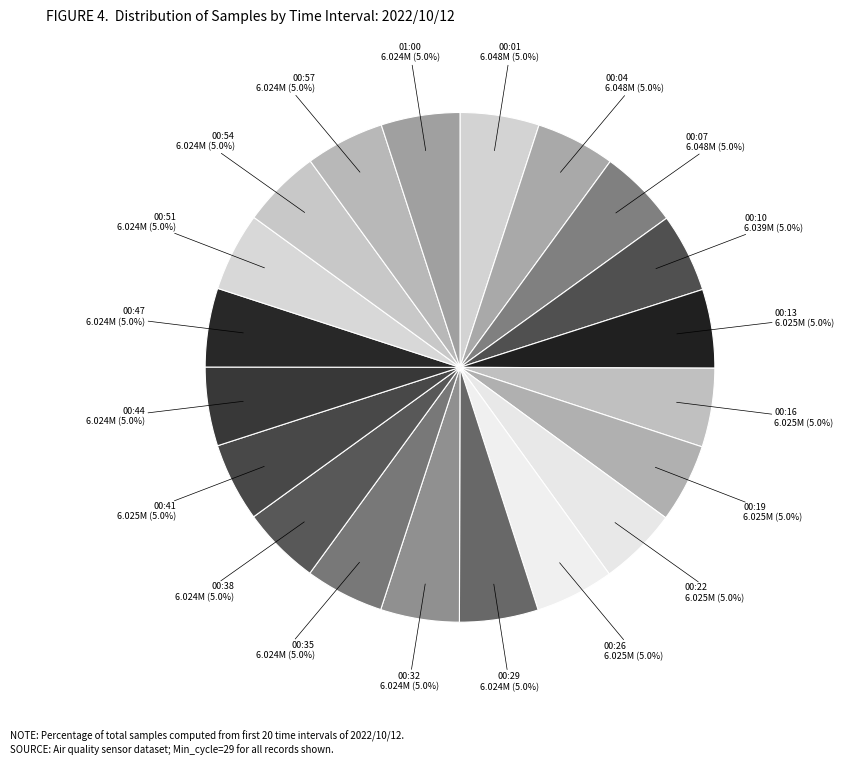

How many slices are in this pie chart?

20